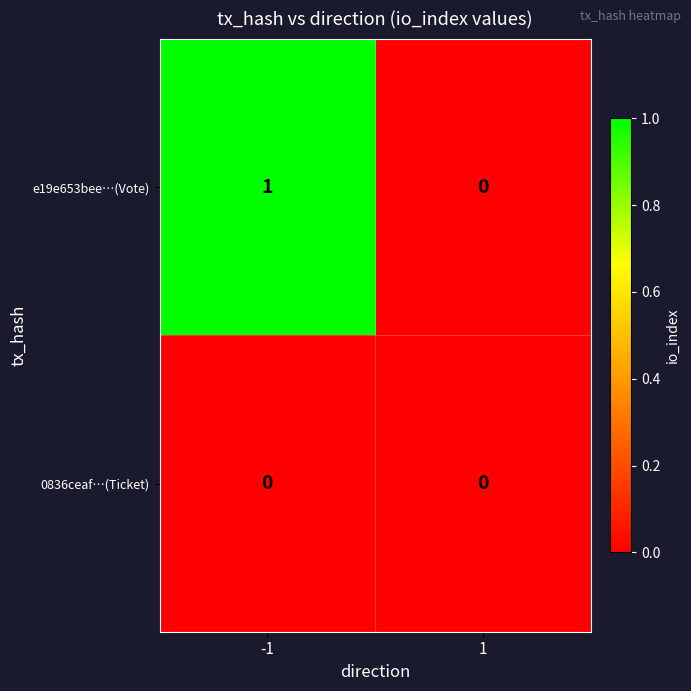

Which series has the largest total across all categories?

e19e653bee…(Vote)